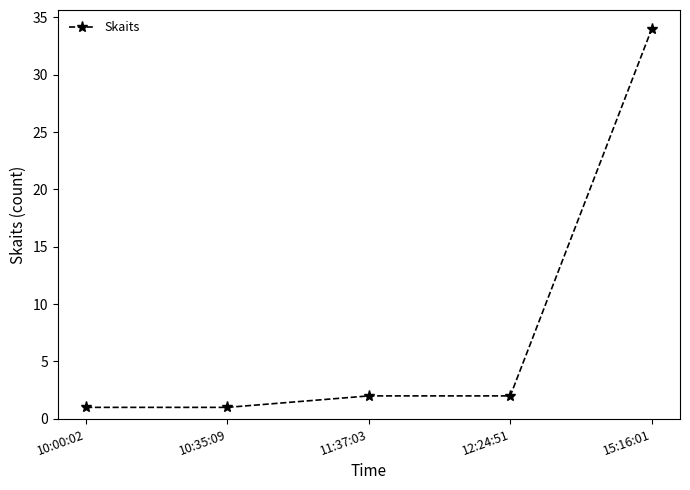

Between 12:24:51 and 15:16:01, which is larger?

15:16:01